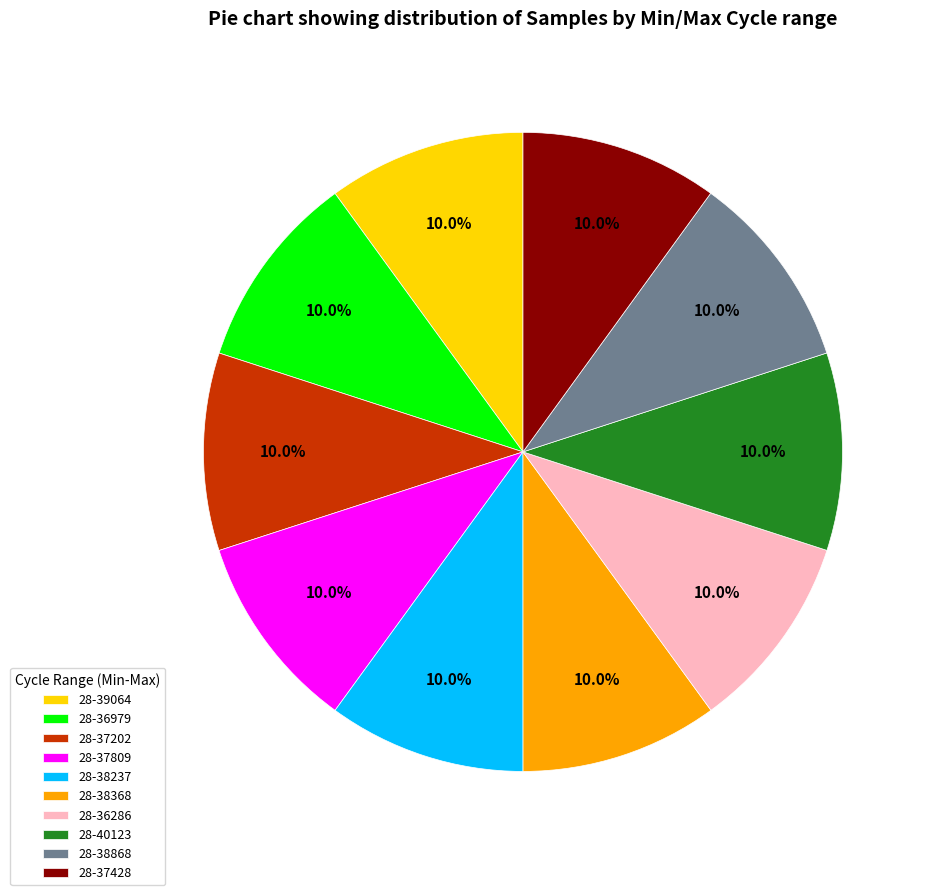

Approximately how many times larger is the value at 28-37428 compared to 28-38237?

1.0